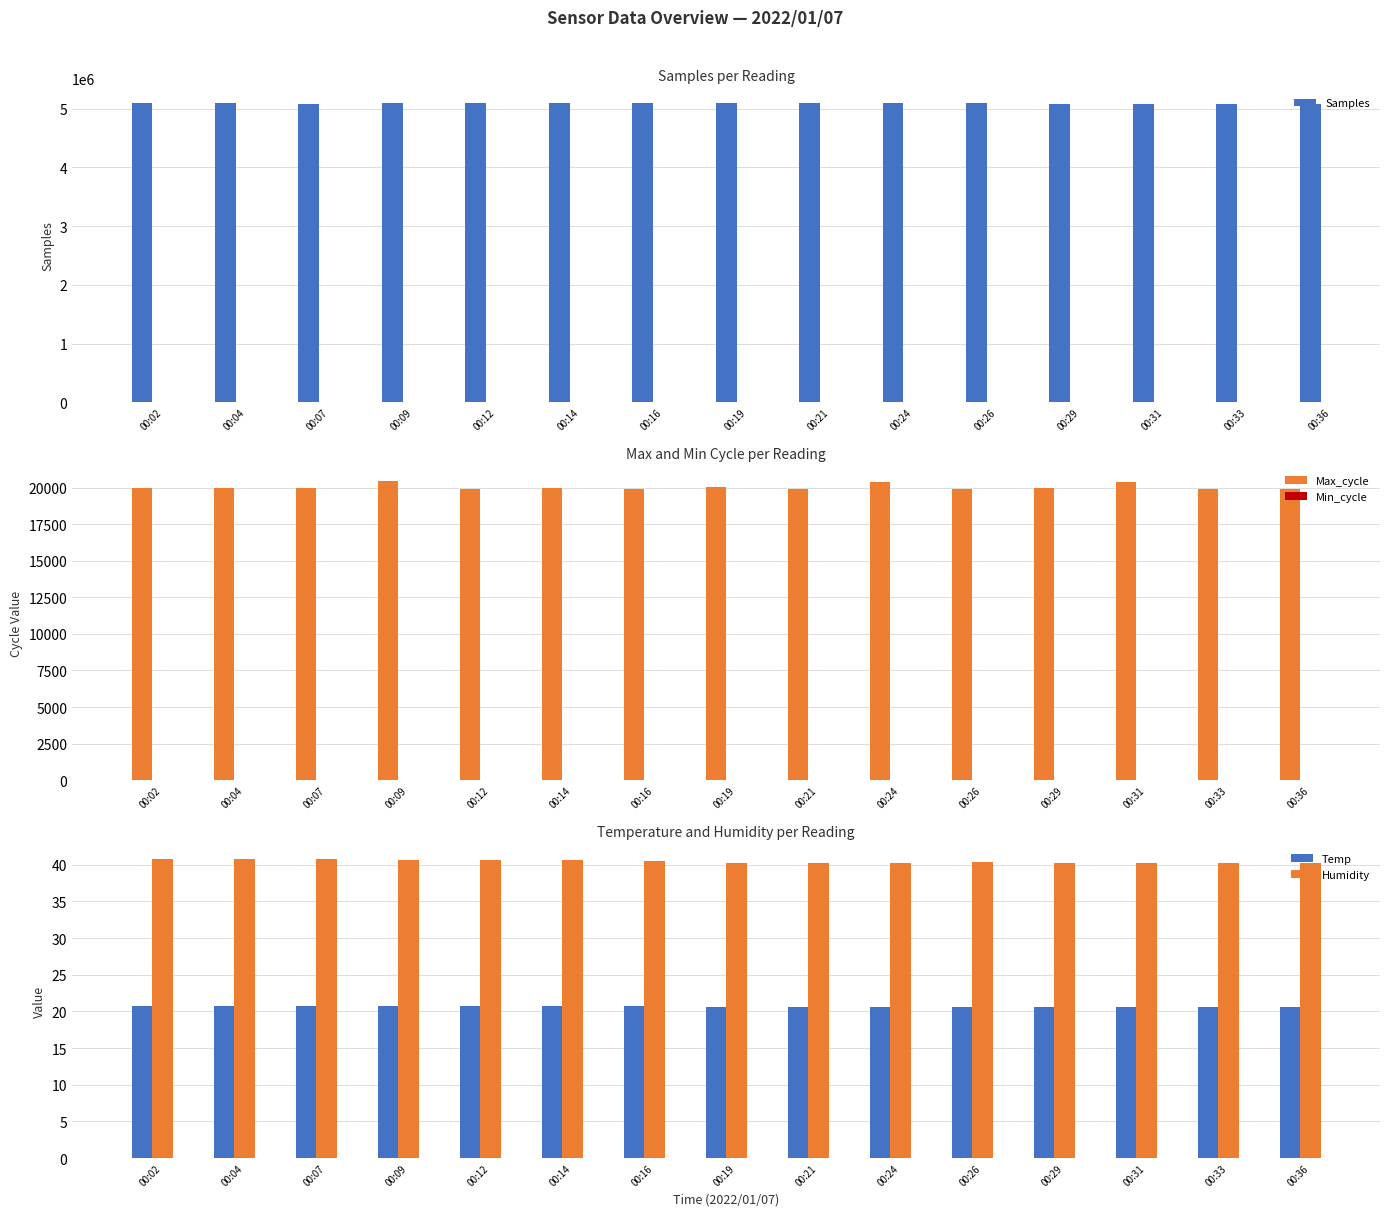

Reading left to right, list all the values displayed in this chart.

Samples: 00:02=5091492.0	00:04=5091942.0	00:07=5087477.0	00:09=5091240.0	00:12=5091990.0	00:14=5091251.0	00:16=5091856.0	00:19=5091750.0	00:21=5091263.0	00:24=5090169.0	00:26=5090872.0	00:29=5087379.0	00:31=5083917.0	00:33=5083015.0	00:36=5083630.0
Max_cycle: 00:02=19948.0	00:04=19957.0	00:07=19969.0	00:09=20448.0	00:12=19917.0	00:14=19962.0	00:16=19924.0	00:19=20011.0	00:21=19915.0	00:24=20388.0	00:26=19920.0	00:29=19955.0	00:31=20360.0	00:33=19919.0	00:36=19917.0
Min_cycle: 00:02=28.0	00:04=28.0	00:07=28.0	00:09=28.0	00:12=28.0	00:14=28.0	00:16=28.0	00:19=28.0	00:21=28.0	00:24=28.0	00:26=28.0	00:29=28.0	00:31=28.0	00:33=28.0	00:36=28.0
Temp: 00:02=20.8	00:04=20.8	00:07=20.7	00:09=20.7	00:12=20.7	00:14=20.7	00:16=20.7	00:19=20.6	00:21=20.6	00:24=20.6	00:26=20.6	00:29=20.6	00:31=20.6	00:33=20.6	00:36=20.6
Humidity: 00:02=40.8	00:04=40.8	00:07=40.8	00:09=40.6	00:12=40.7	00:14=40.7	00:16=40.5	00:19=40.3	00:21=40.2	00:24=40.3	00:26=40.4	00:29=40.3	00:31=40.3	00:33=40.2	00:36=40.2